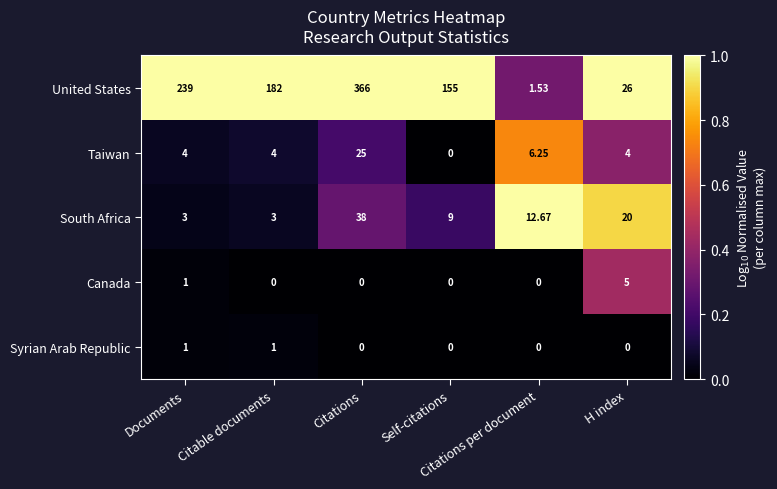

Which series has the largest total across all categories?

United States